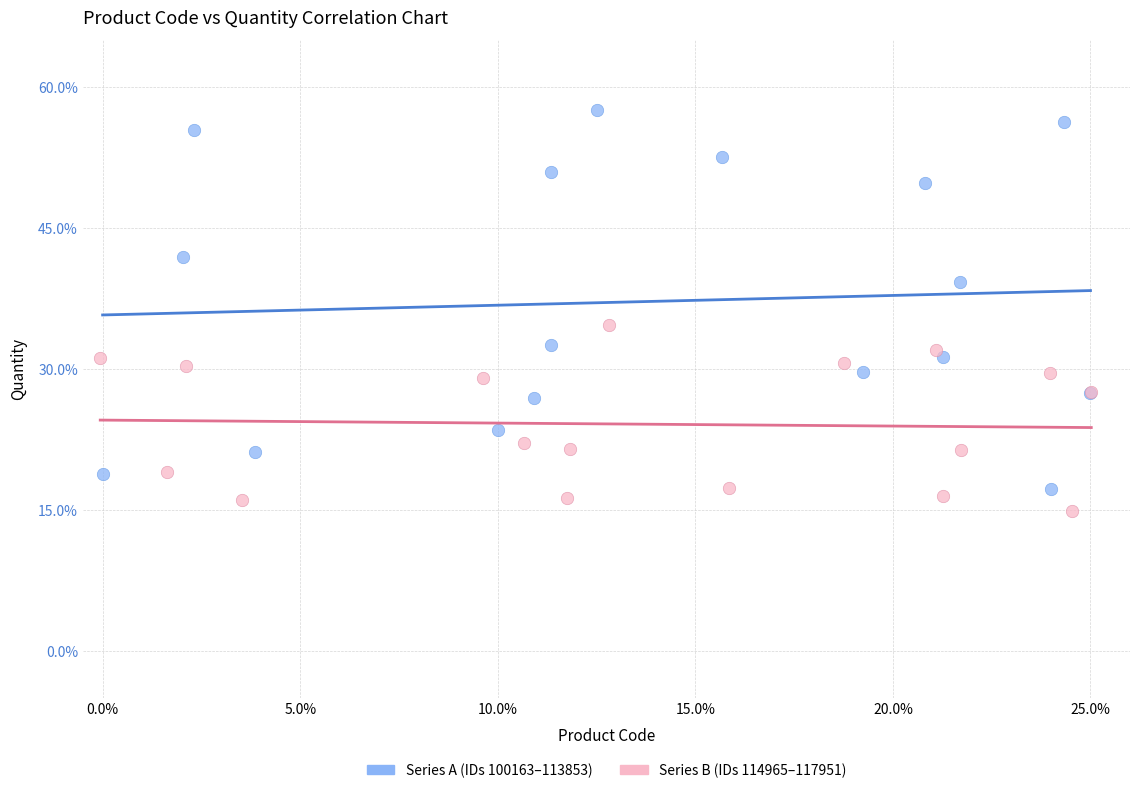

Which series reaches the maximum Y coordinate?

Series A (IDs 100163–113853)